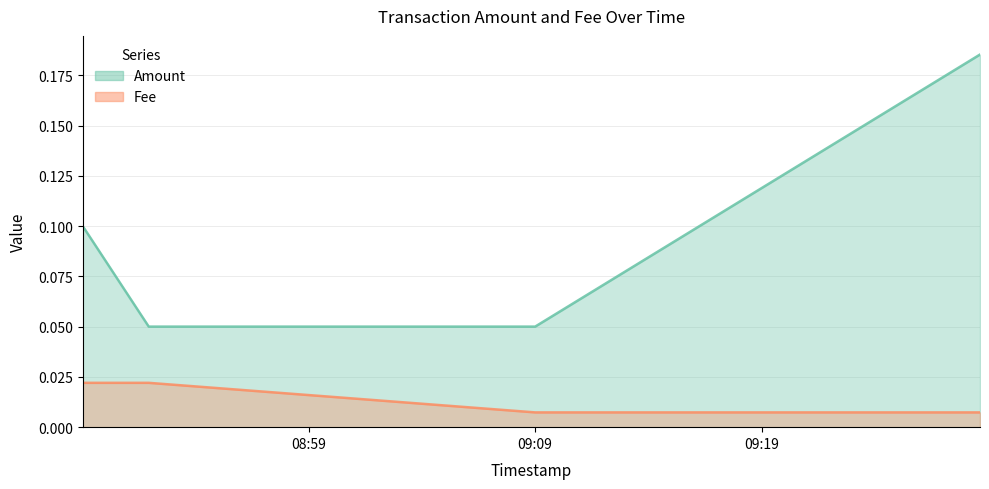

What is the maximum value shown in the chart?

0.2